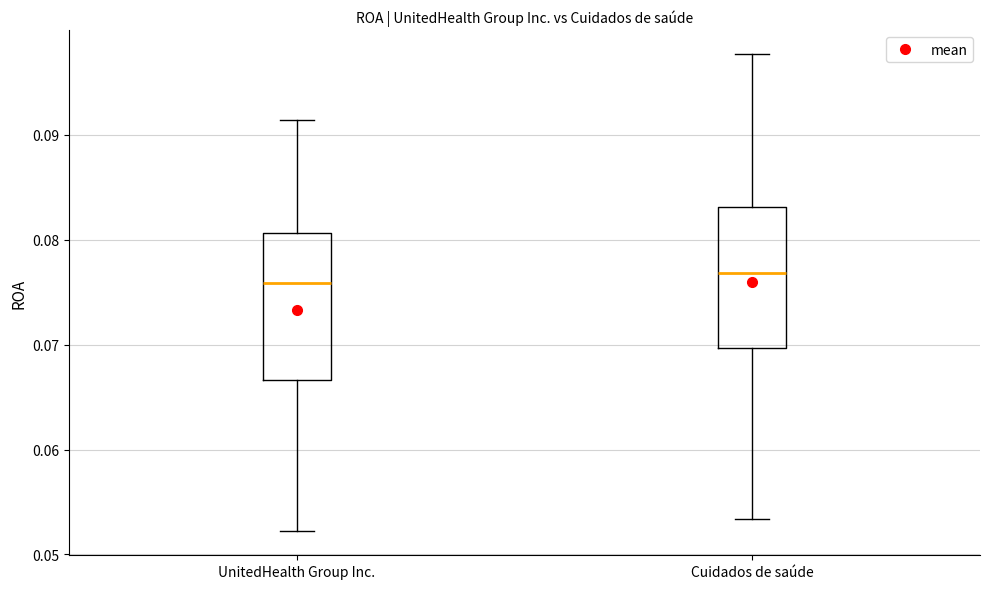

Where does the upper whisker of the box for UnitedHealth Group Inc. end on the y-axis? The values are not printed on the chart, so give them approximately, as read against the axis.

0.091